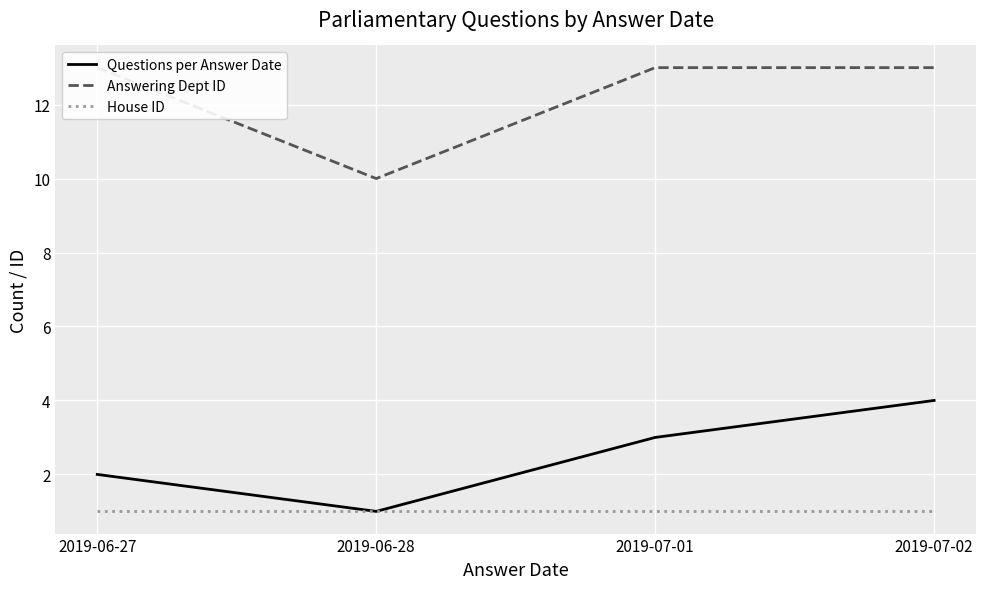

What is the value of the Questions per Answer Date point at the 3rd from the left?

3